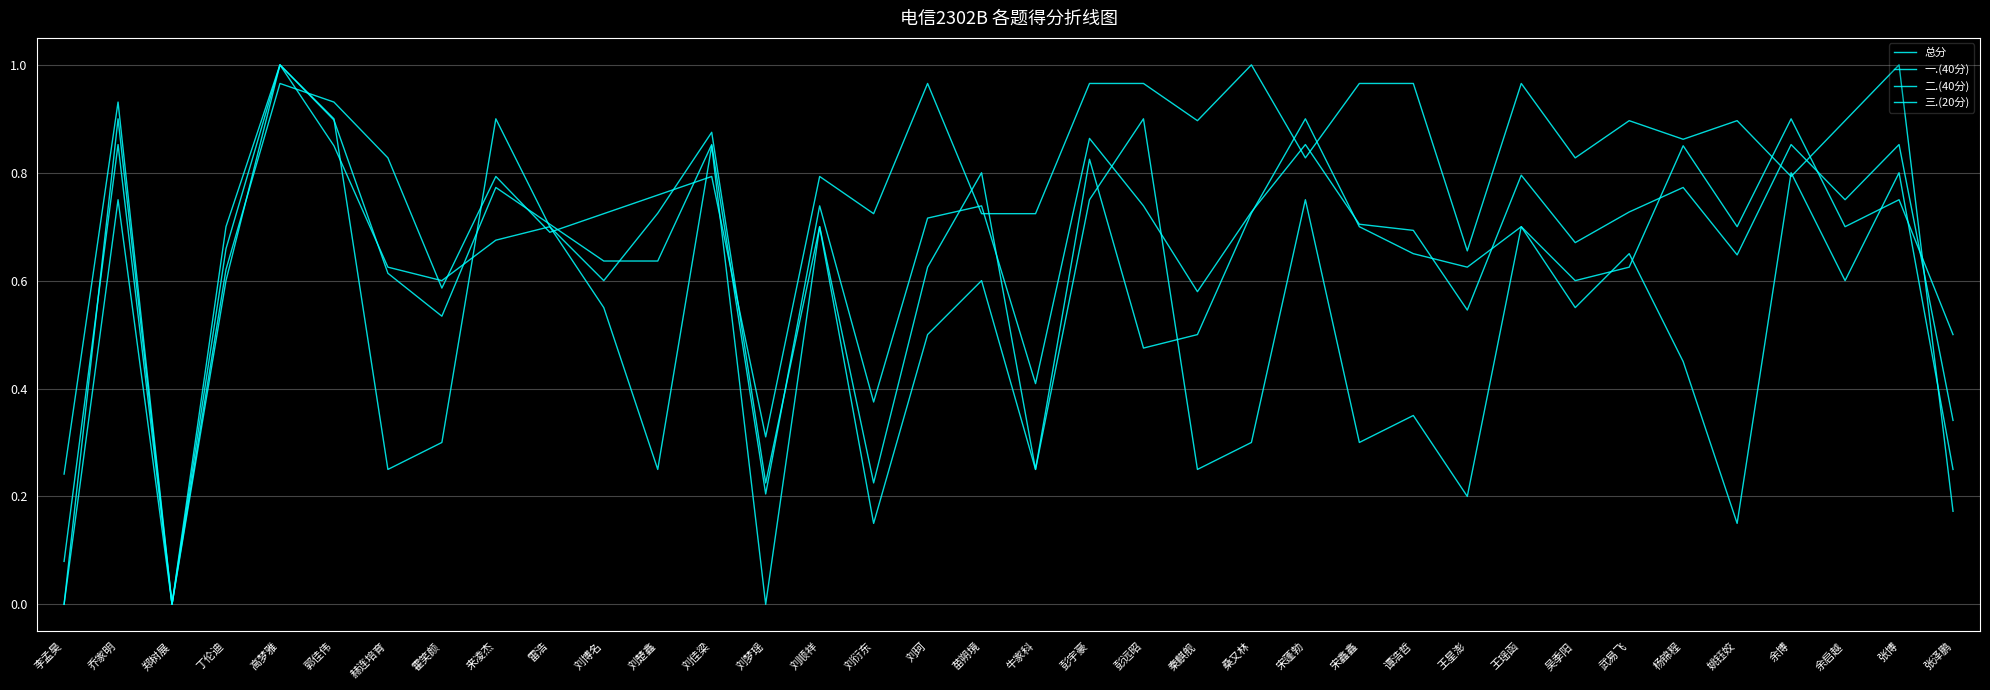

Does the chart have visible grid lines?

Yes